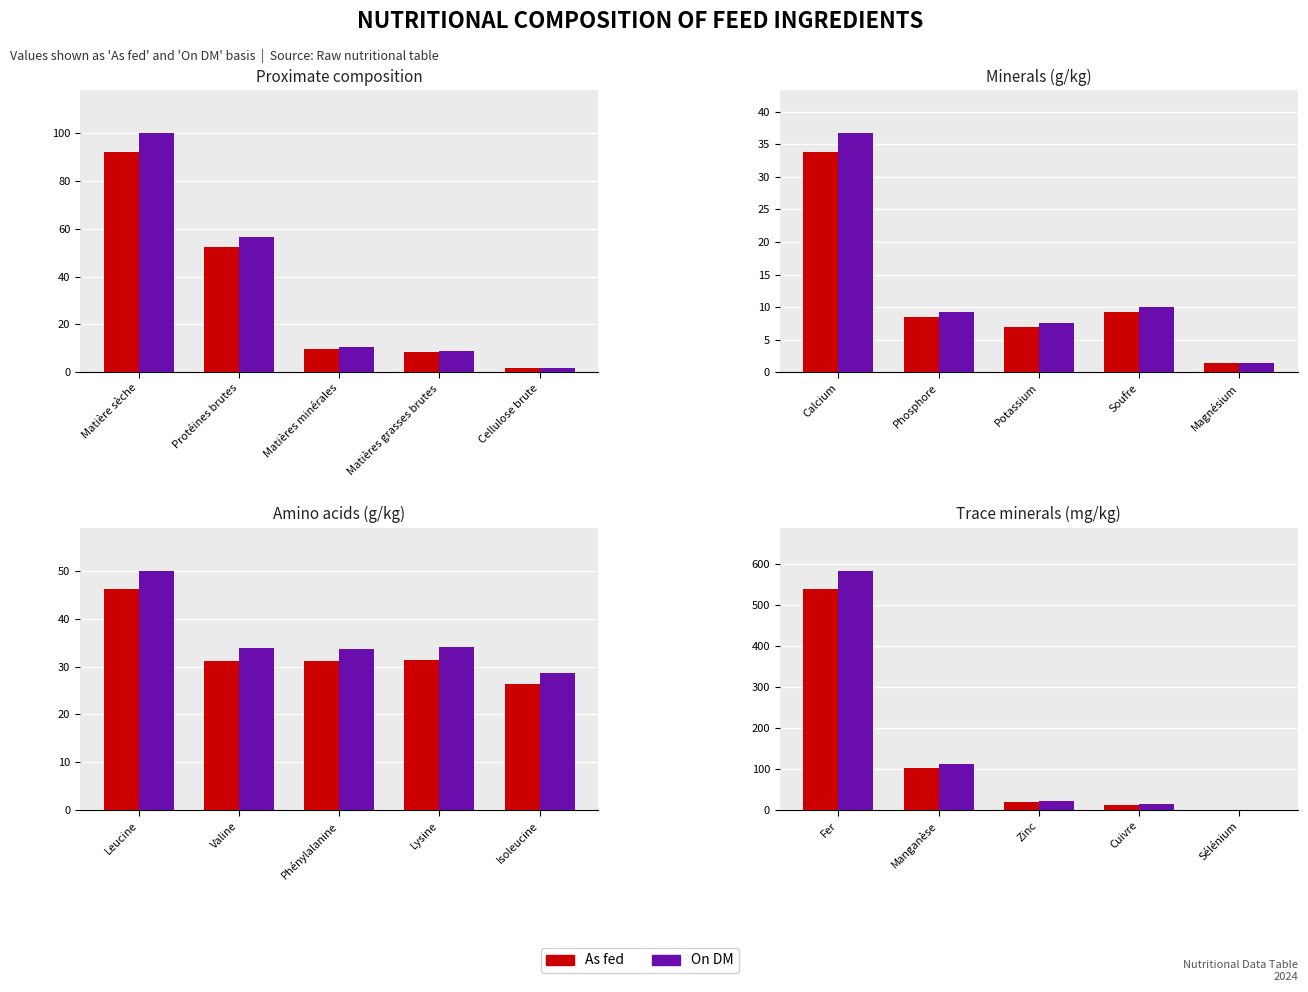

Rank the series by their maximum value, from lowest to highest.

As fed, On DM